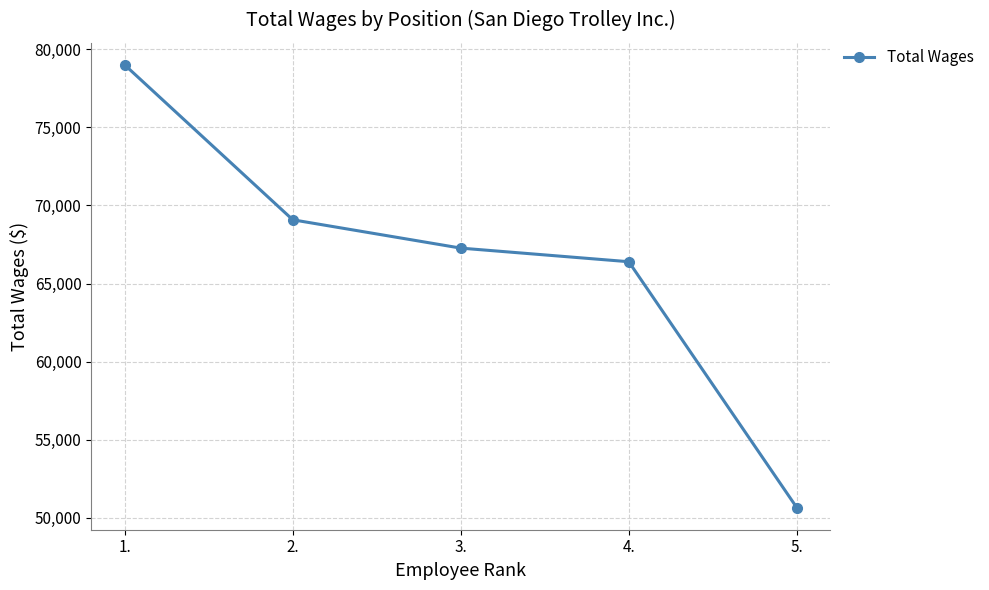

The value at 1. is 78992. True or false?

True